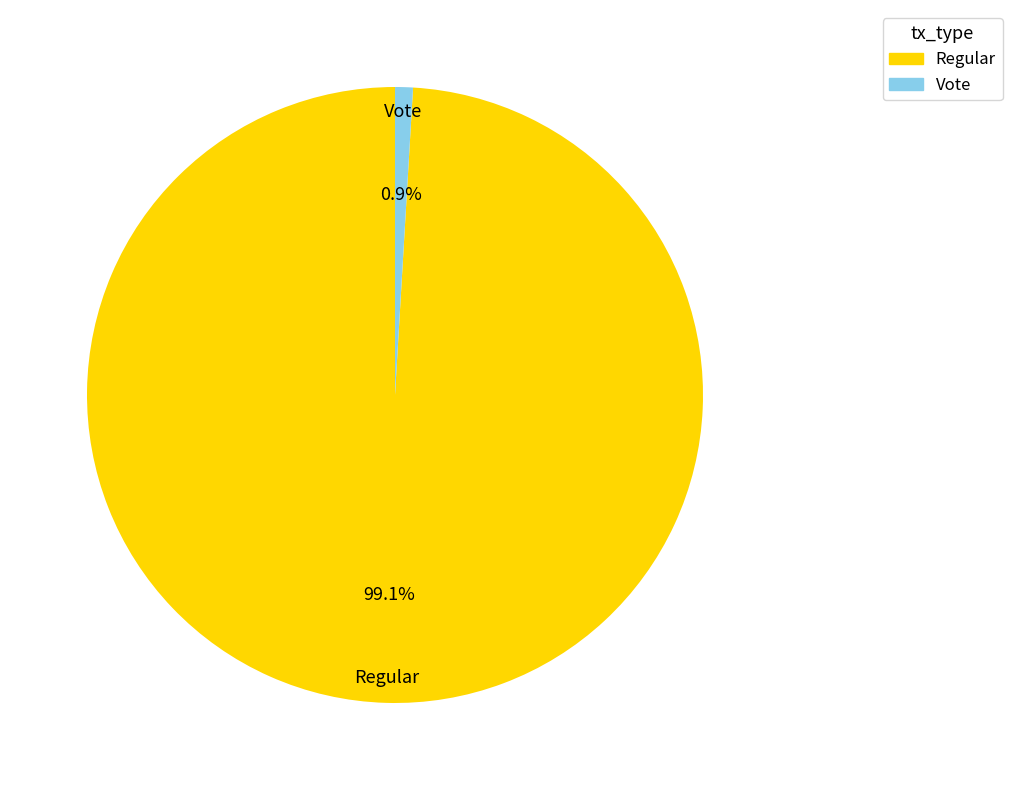

Between Regular and Vote, which is larger?

Regular